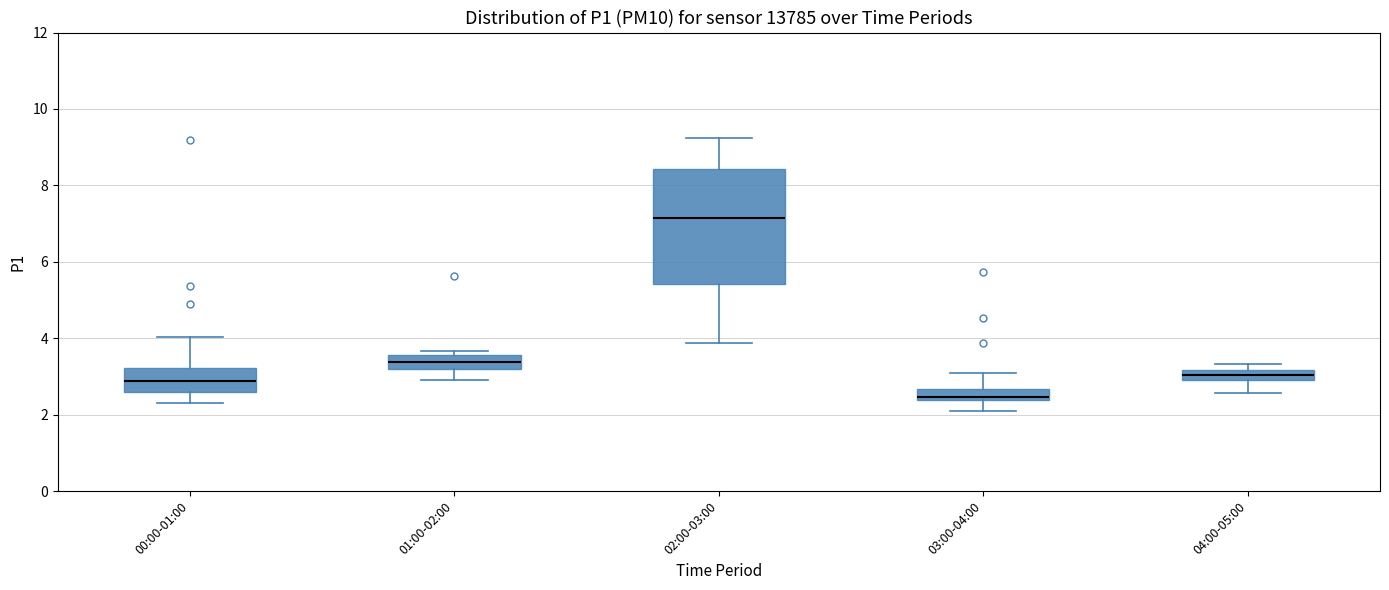

Which box's median line is the highest?

02:00-03:00